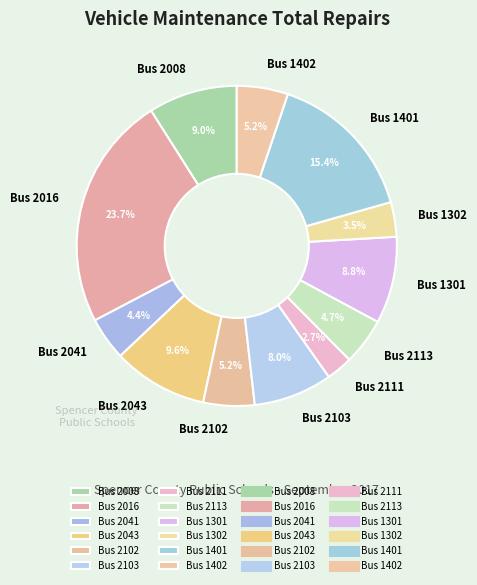

Does Bus 2113 account for over 50% of the chart?

No